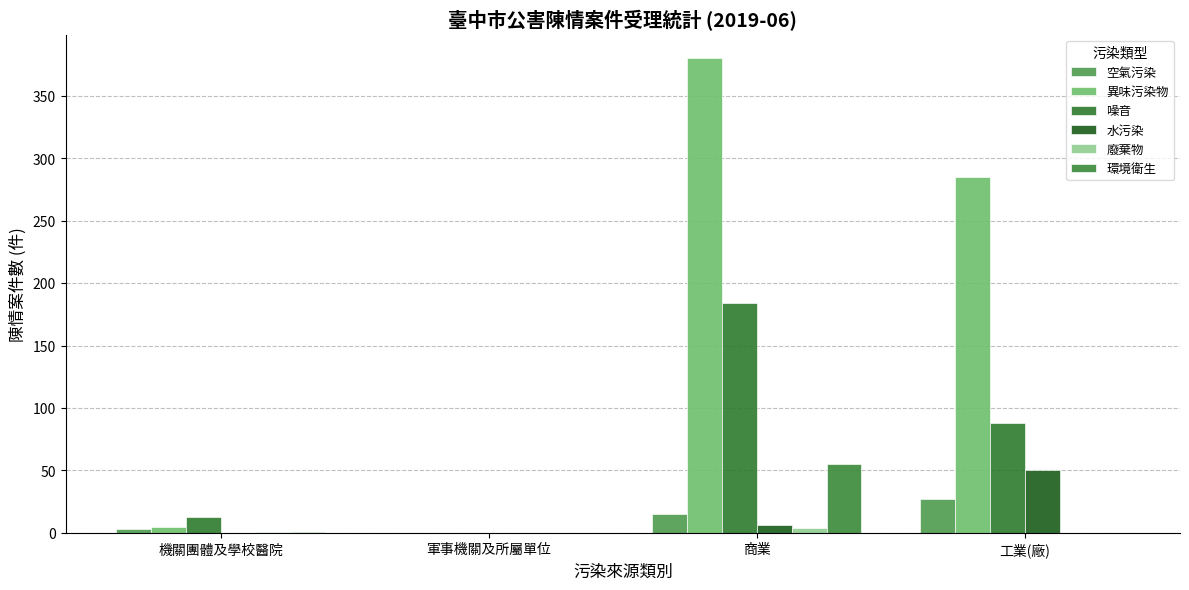

What are all the series names shown in the legend?

空氣污染, 異味污染物, 噪音, 水污染, 廢棄物, 環境衛生